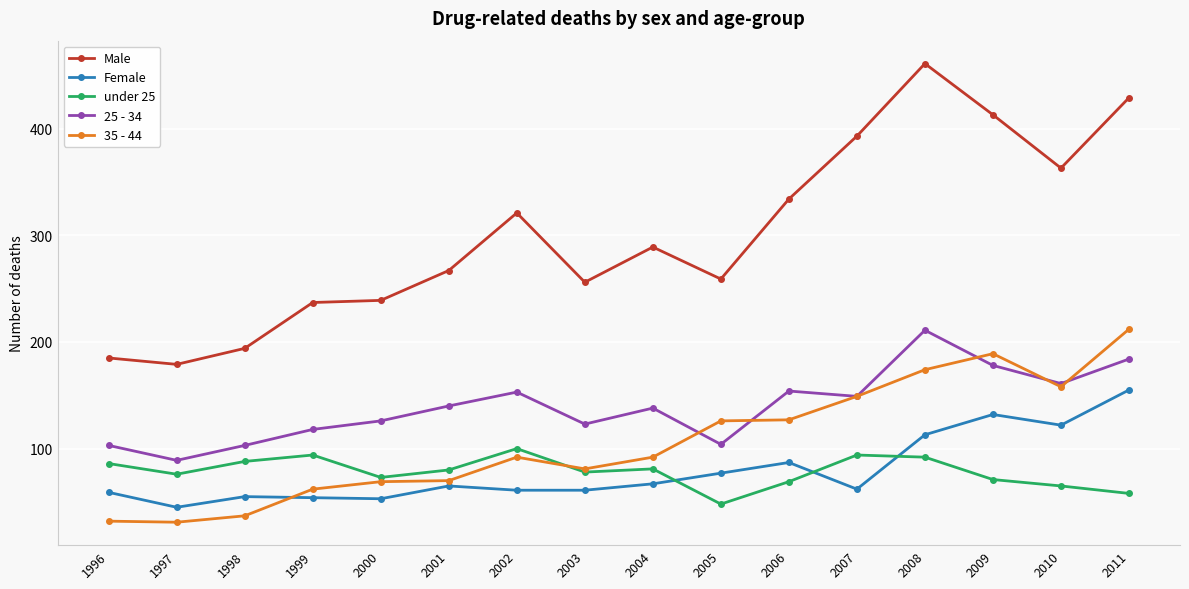

Is it true that Male equals 259 at 1996?

False